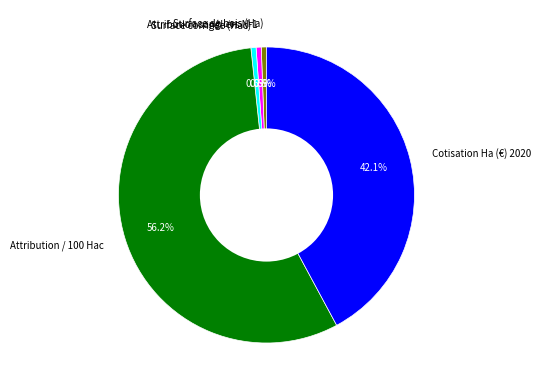

To the nearest percent, what percentage of the pie is Attribution / 100 Hac?

56%